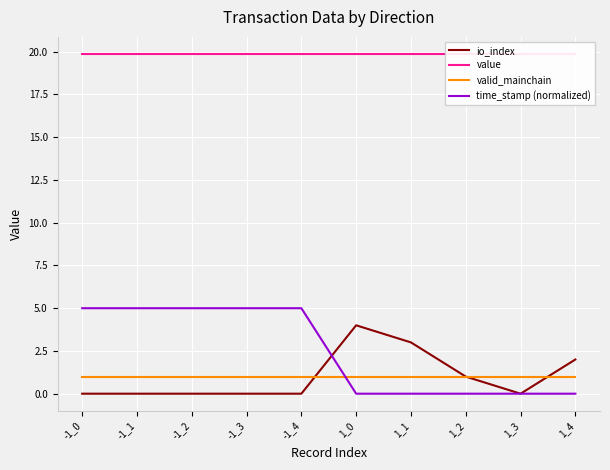

Rank the categories by value value from lowest to highest.

-1_0, -1_1, -1_2, -1_3, -1_4, 1_0, 1_1, 1_2, 1_3, 1_4